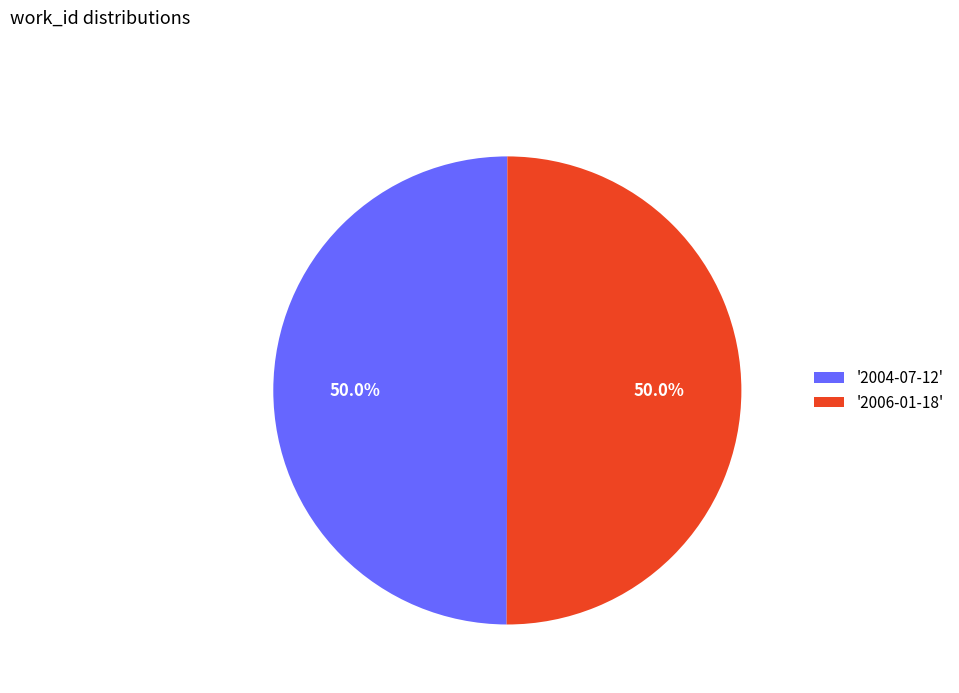

How much of the chart is everything except '2004-07-12'?

50.0%